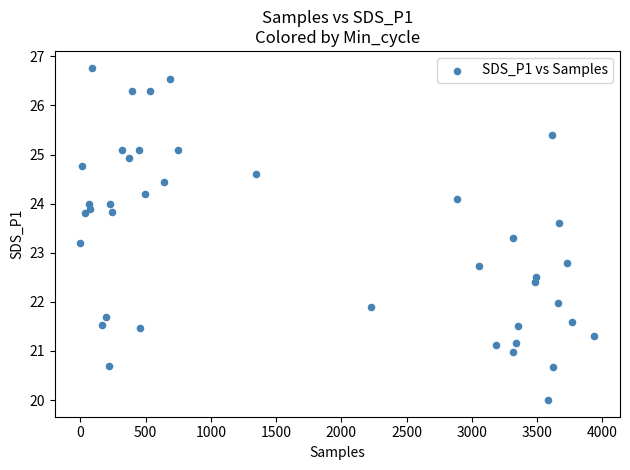

What is the range of X values (max minus min)?

3939.0